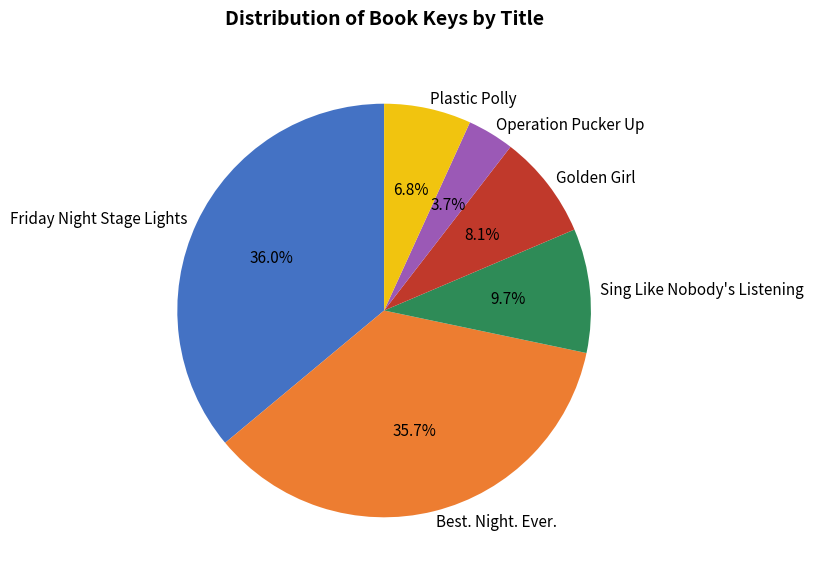

What is the ratio of the value at Operation Pucker Up to the value at Best. Night. Ever.?

0.1